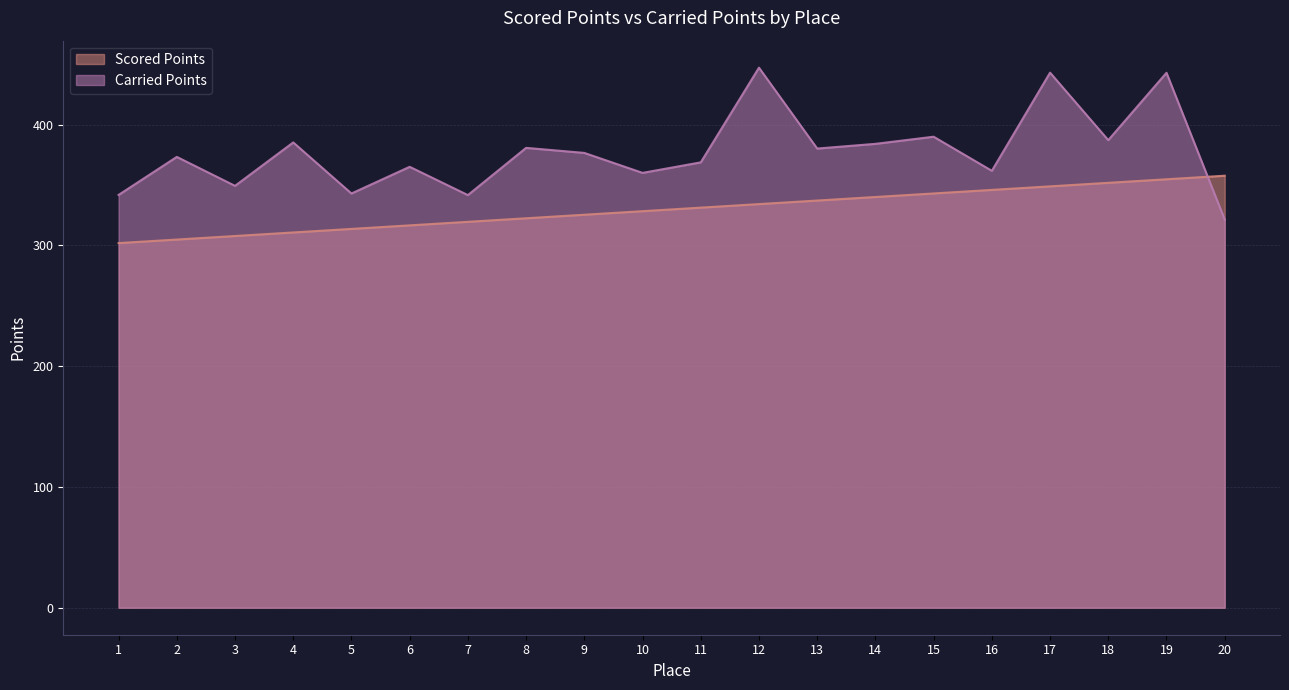

What is the value of the Scored Points point at the 19th from the left?

354.8